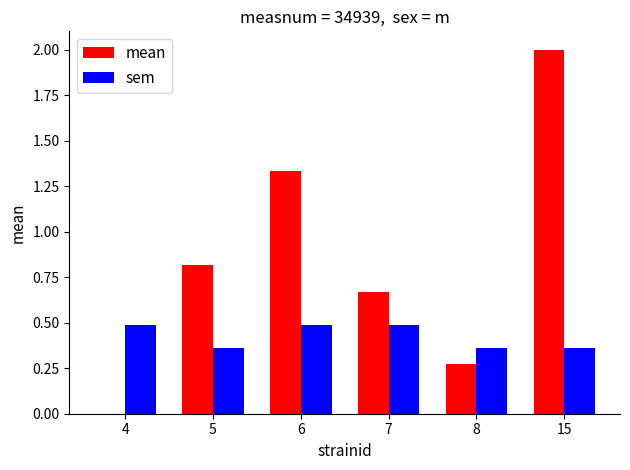

Between 5 and 8, which series saw the biggest shift?

mean